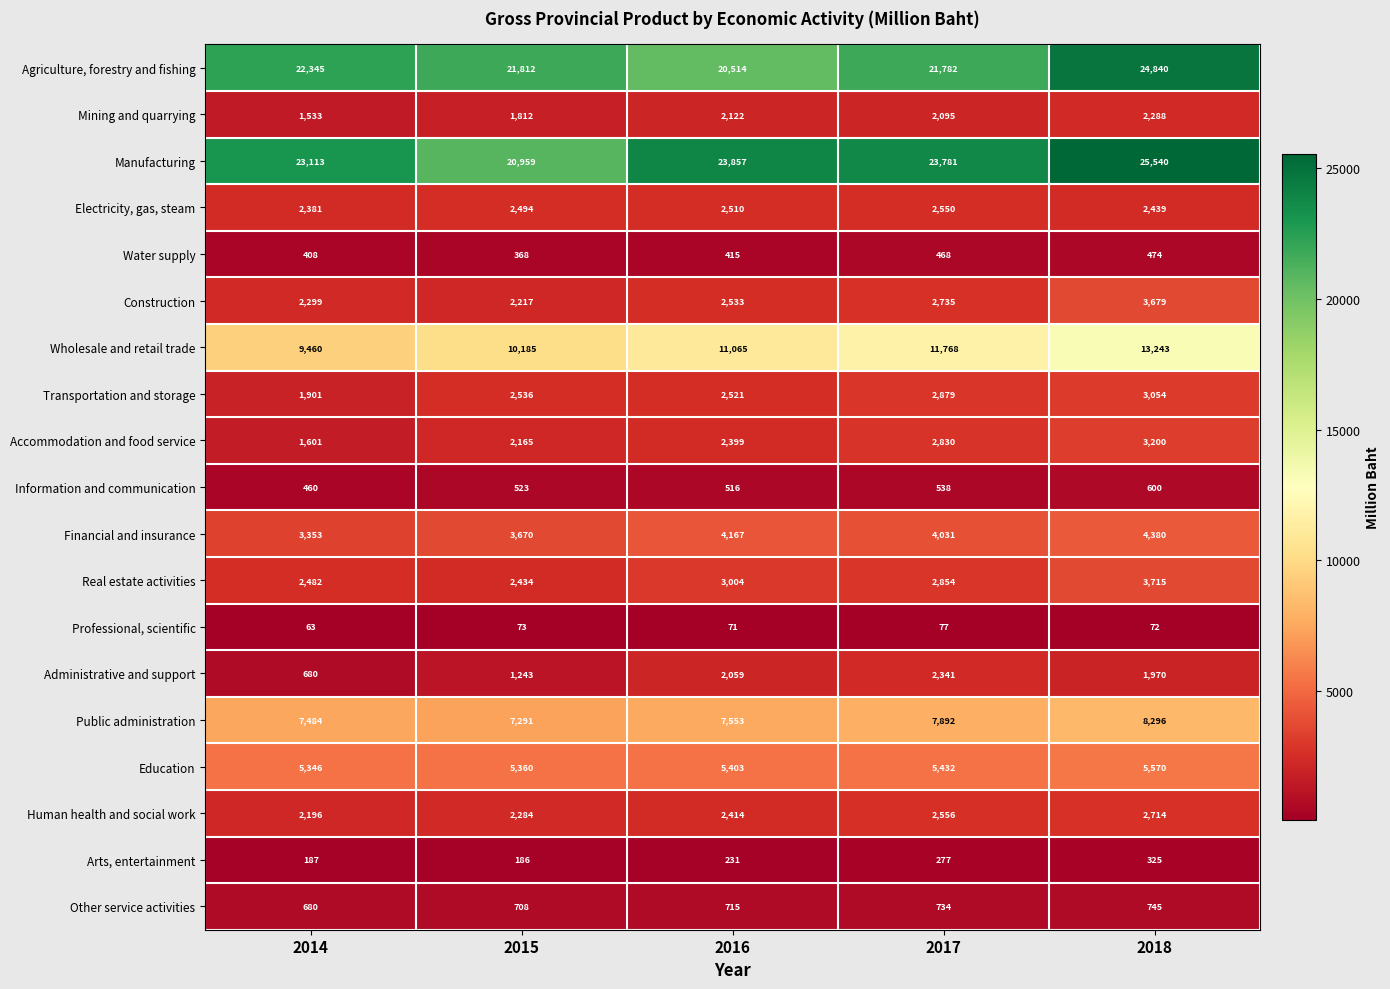

What value does the Transportation and storage series have at 2014, to the nearest 100?

1900